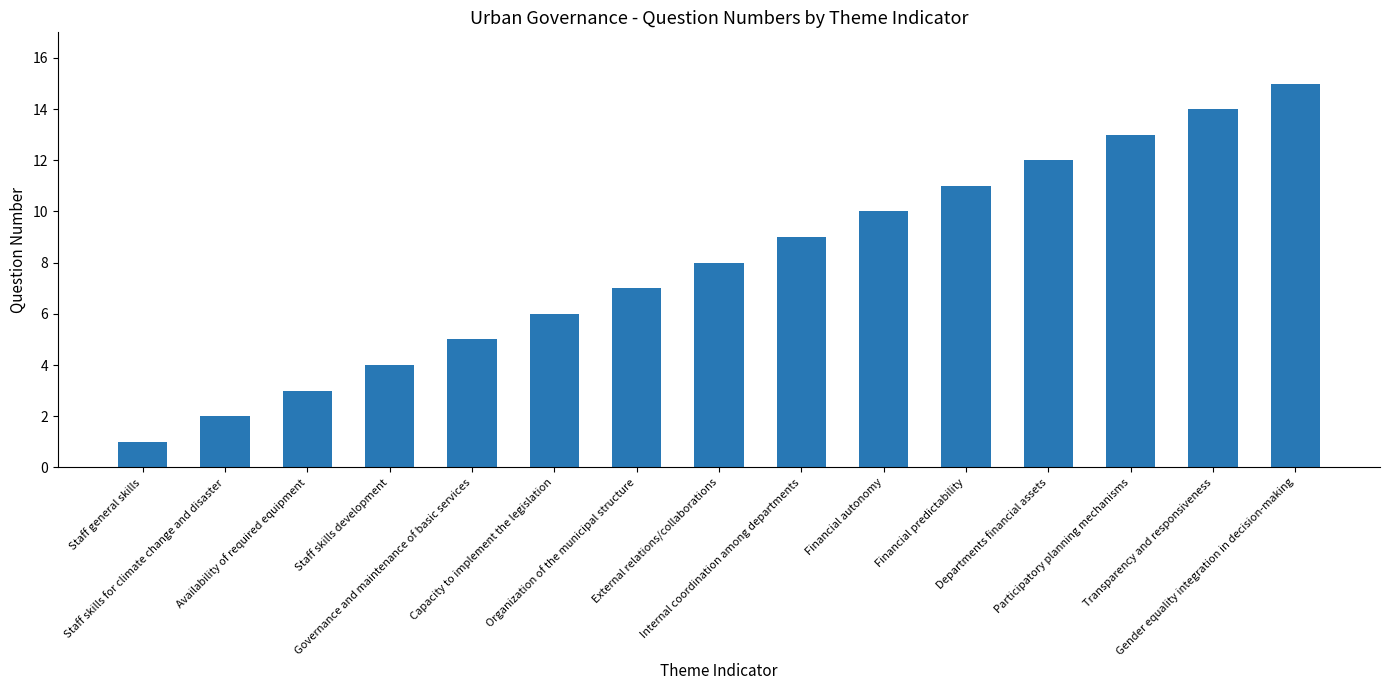

List the labels in order of value, largest first.

Gender equality integration in decision-making, Transparency and responsiveness, Participatory planning mechanisms, Departments financial assets, Financial predictability, Financial autonomy, Internal coordination among departments, External relations/collaborations, Organization of the municipal structure, Capacity to implement the legislation, Governance and maintenance of basic services, Staff skills development, Availability of required equipment, Staff skills for climate change and disaster, Staff general skills